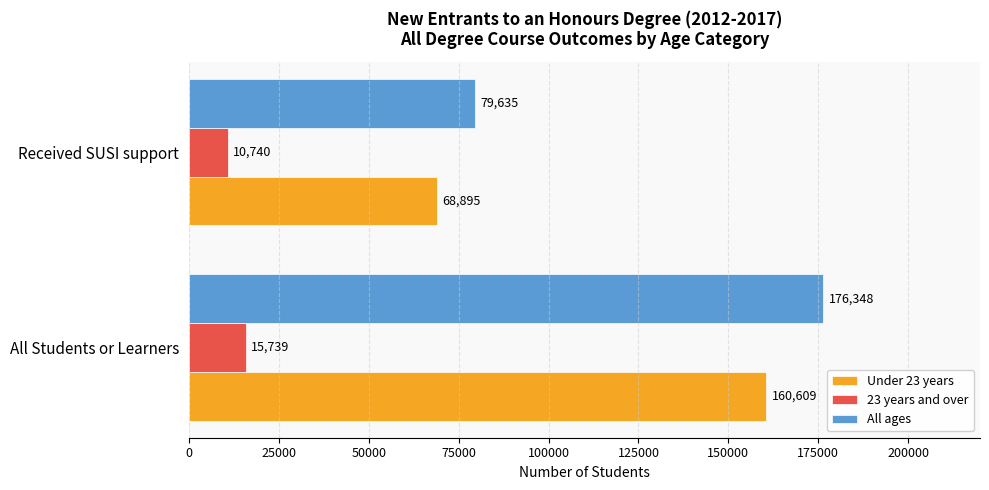

List the series in order of their peak value, lowest first.

23 years and over, Under 23 years, All ages